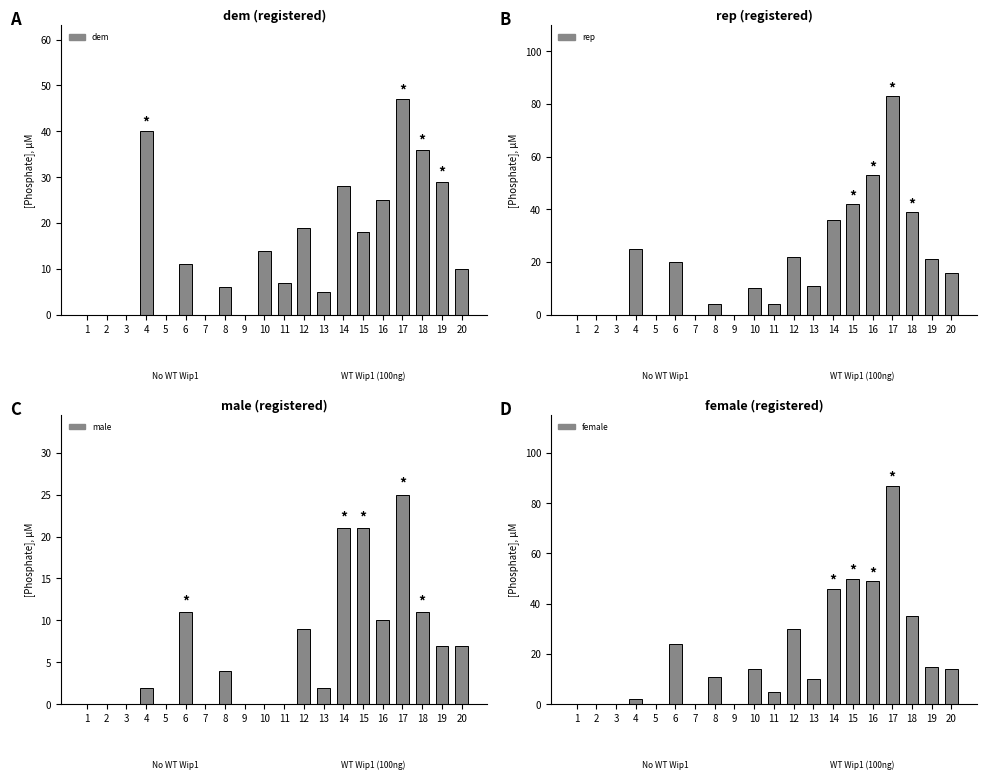

What is the value of the male bar at the 20th from the left?

7